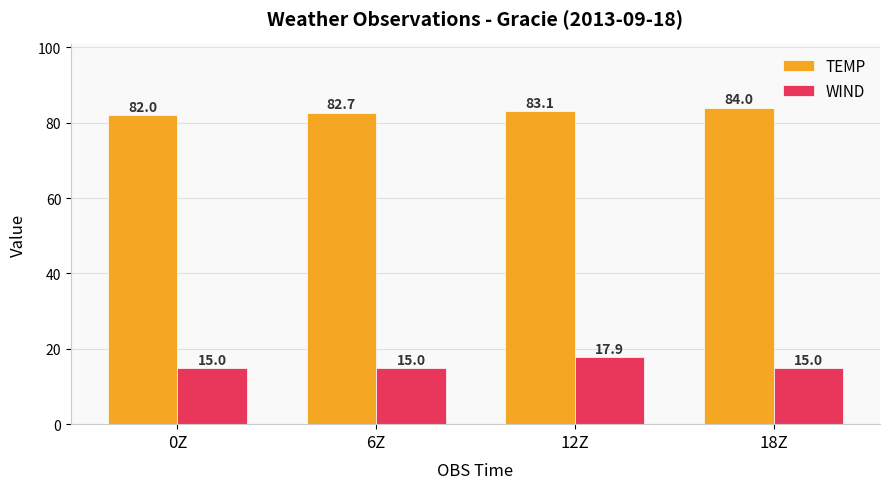

What is the difference between the highest and lowest values at 0Z?

67.0